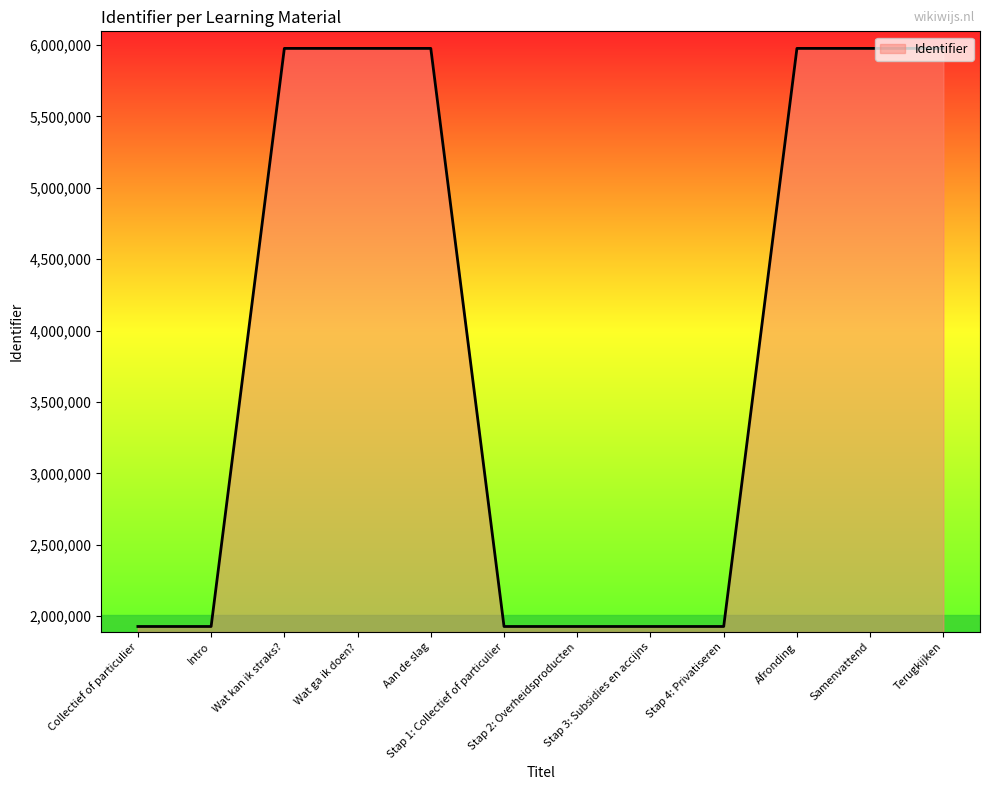

What position from the left is Aan de slag?

5